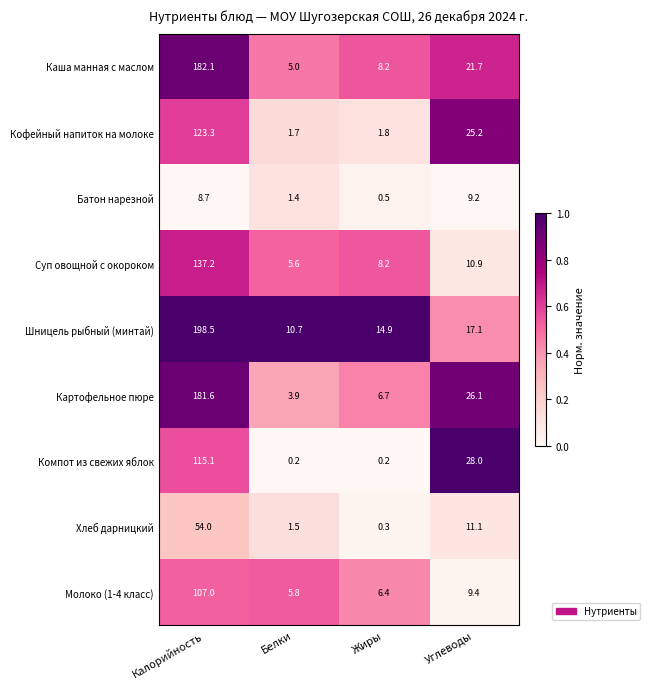

What is the difference between the maximum and minimum values in the Каша манная с маслом series?

177.1